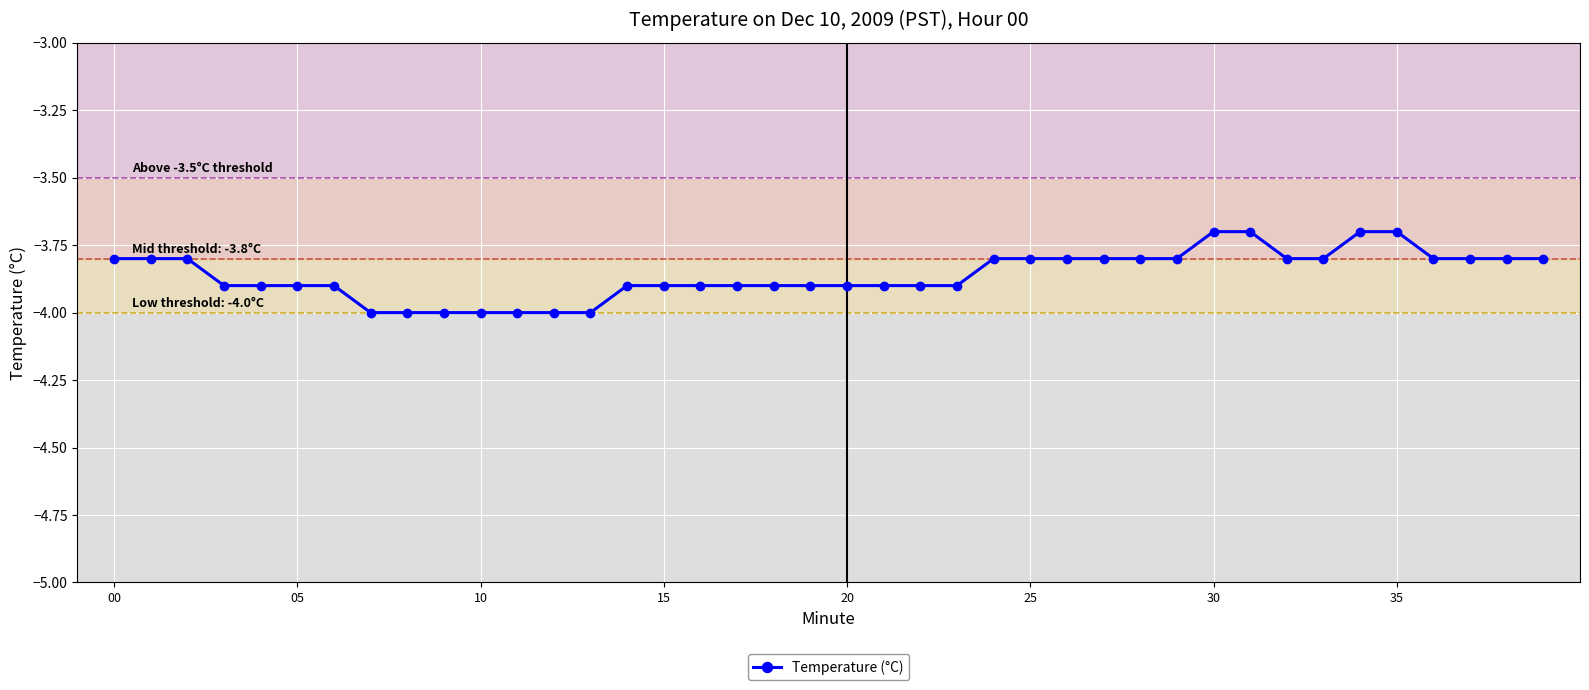

How many lines are shown in the chart?

1